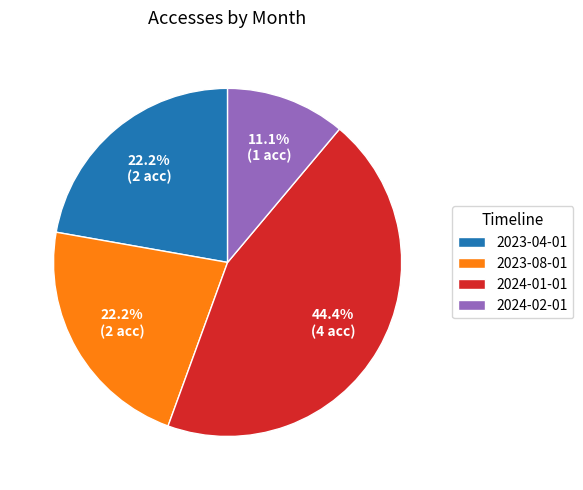

What is the ratio of the value at 2024-01-01 to the value at 2024-02-01?

4.0